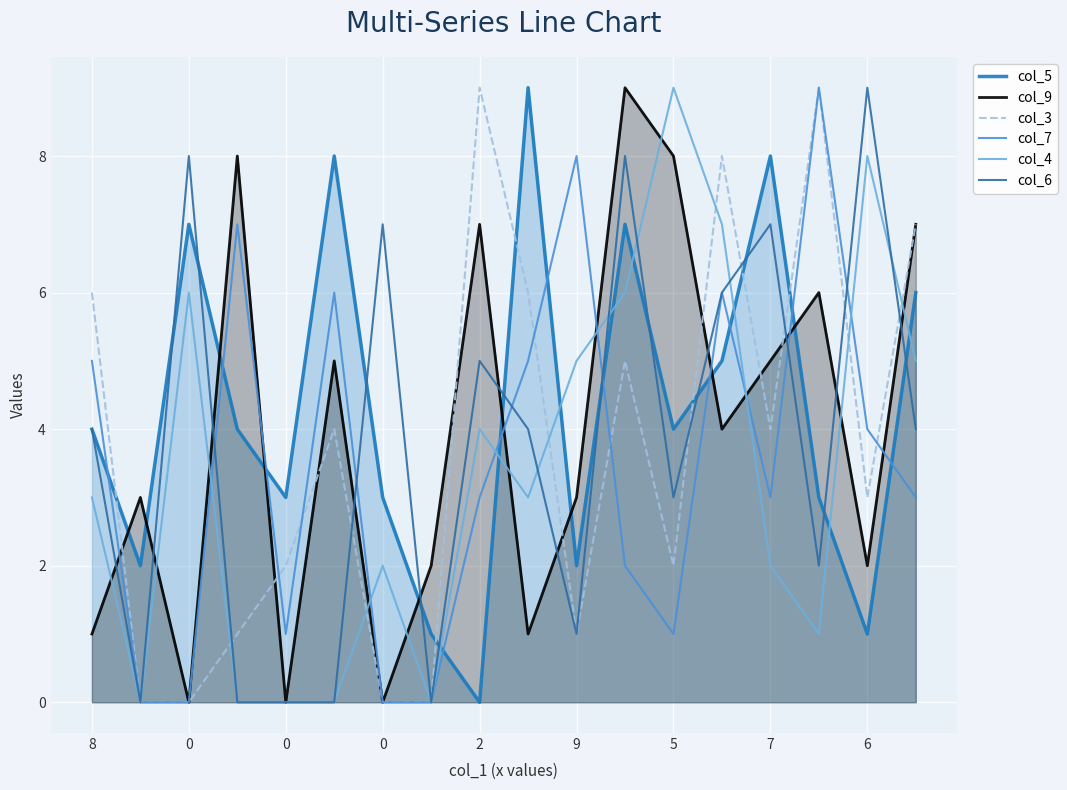

What is the highest value of the col_4 series?

9